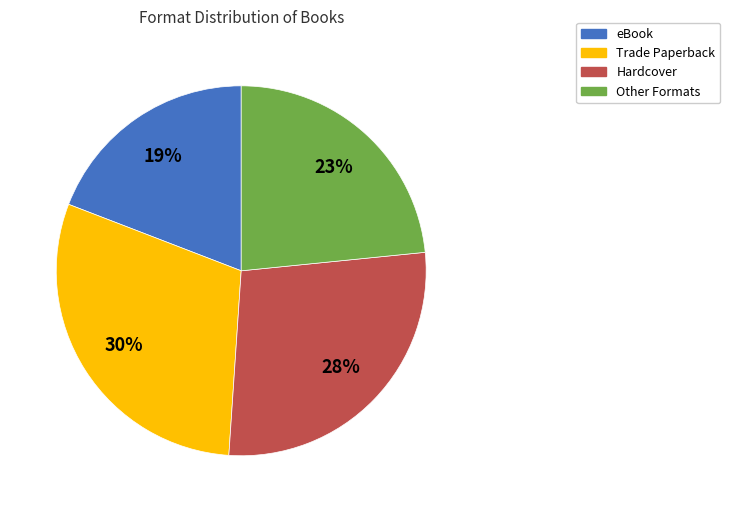

How many slices are in this pie chart?

4